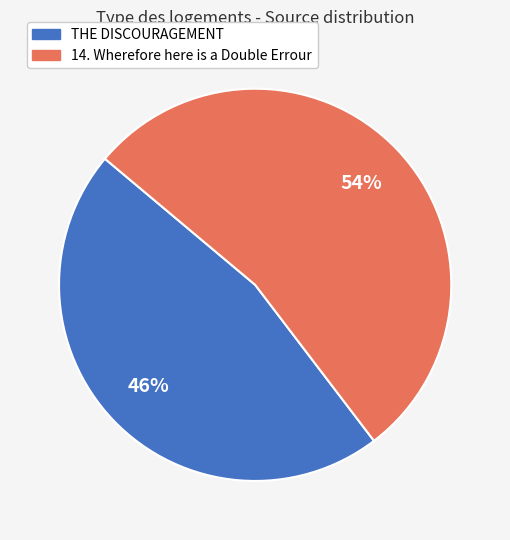

Which slice is the smallest?

THE DISCOURAGEMENT